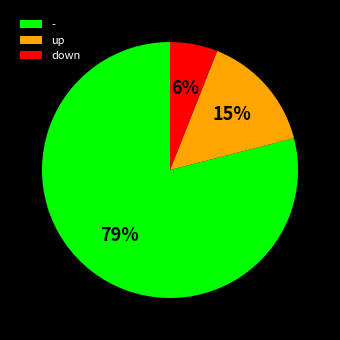

Which category has the smallest portion of the pie?

down